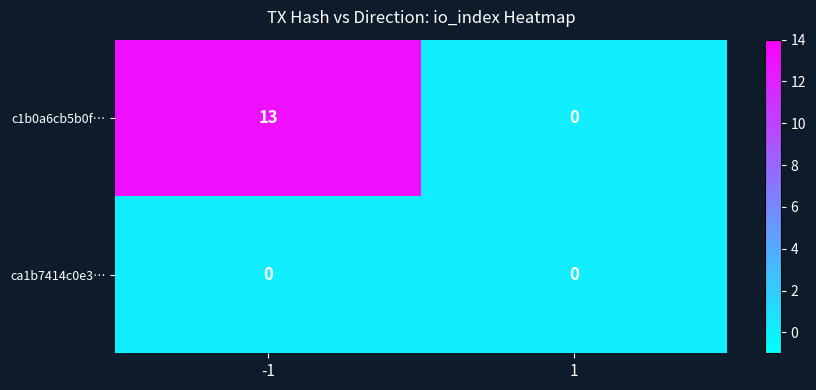

What is the maximum value shown in the chart?

13